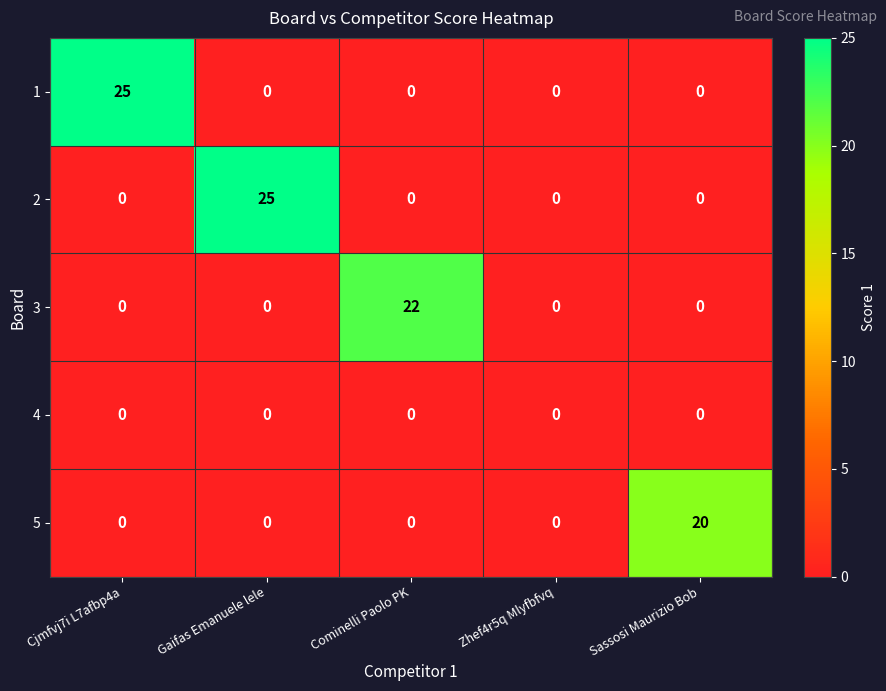

Reading left to right, transcribe all the data shown in this chart.

1: 25	0	0	0	0
2: 0	25	0	0	0
3: 0	0	22	0	0
4: 0	0	0	0	0
5: 0	0	0	0	20